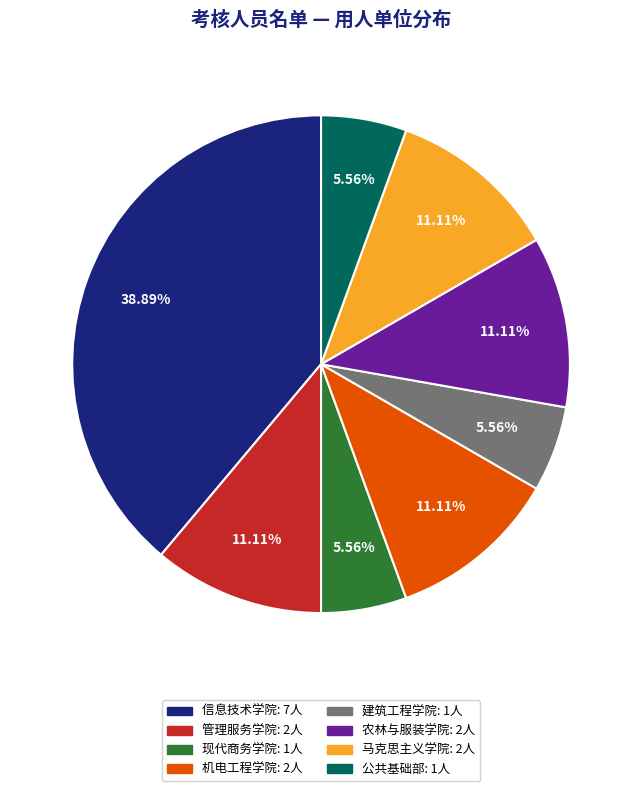

Which slice is the largest?

信息技术学院